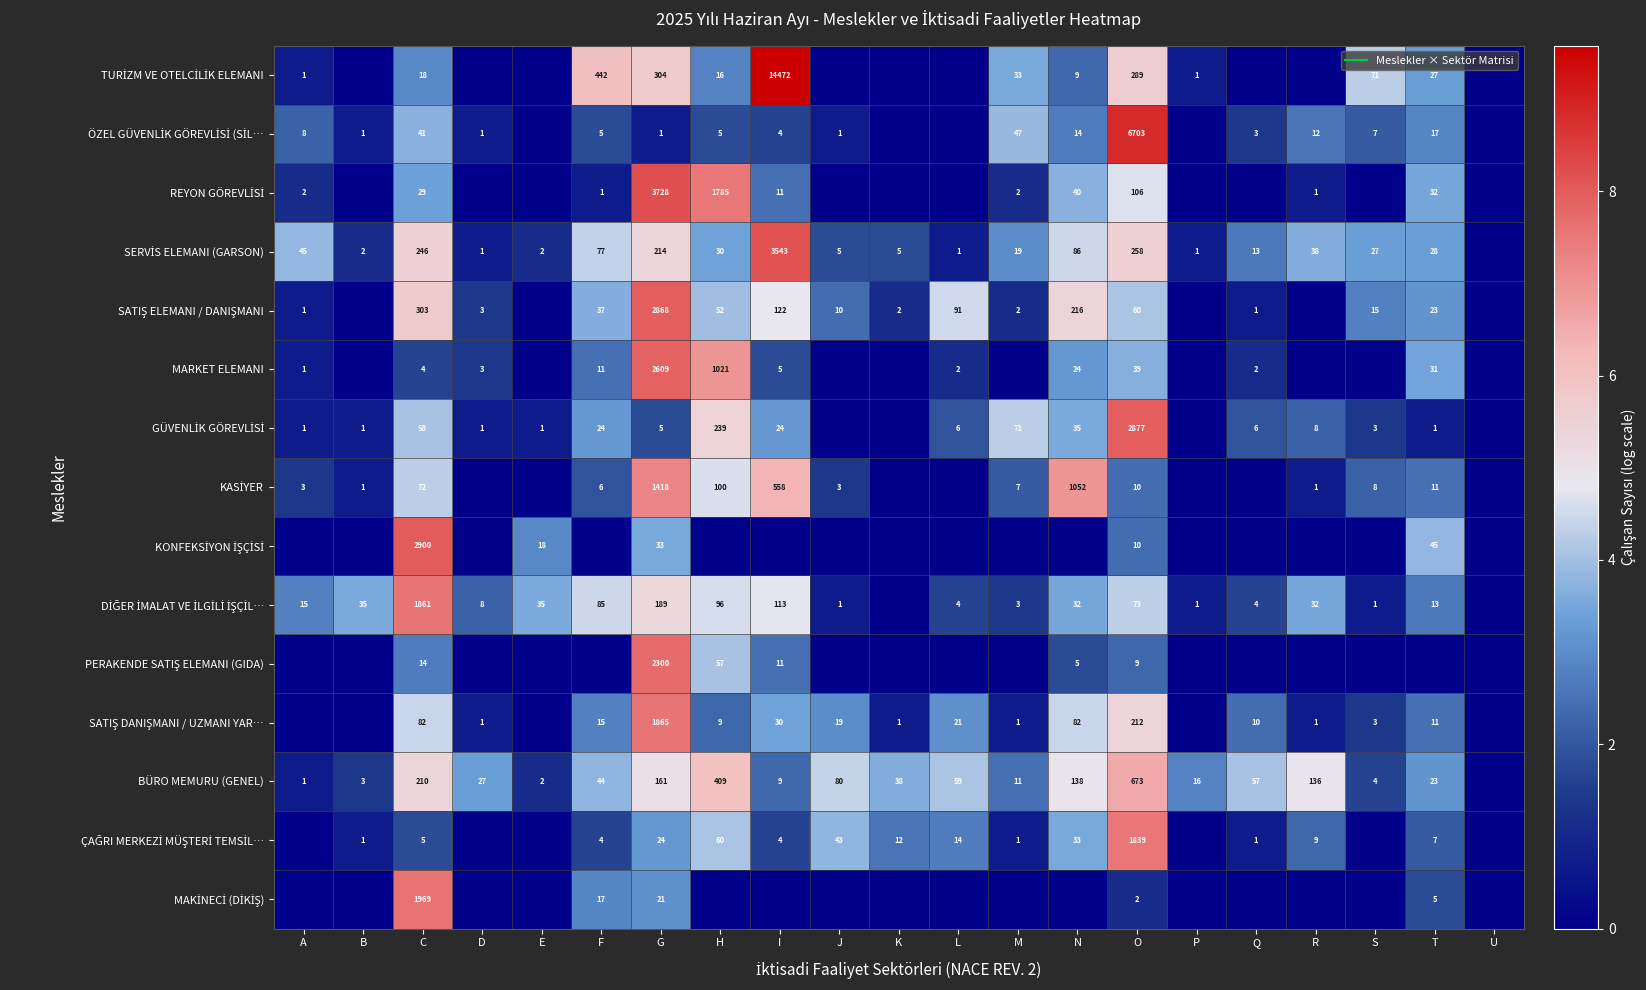

What is the difference between the ÇAĞRI MERKEZİ MÜŞTERİ TEMSİL… values at T and O?

5.4